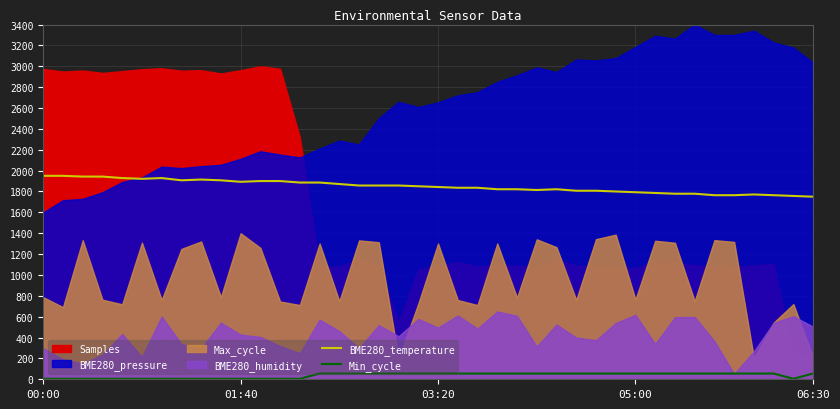

Where is the first local minimum for BME280_temperature?

5